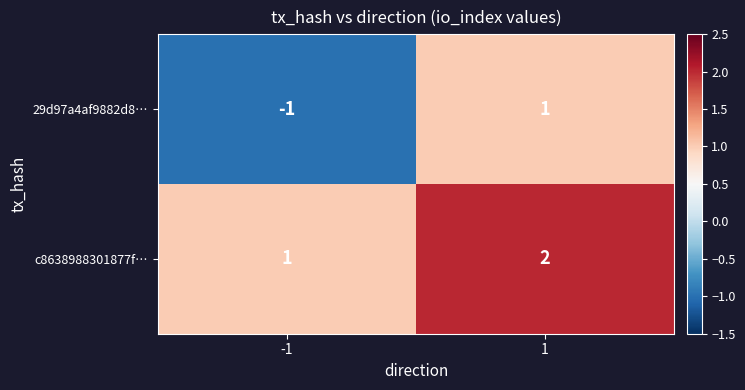

How many series are shown in this chart?

2